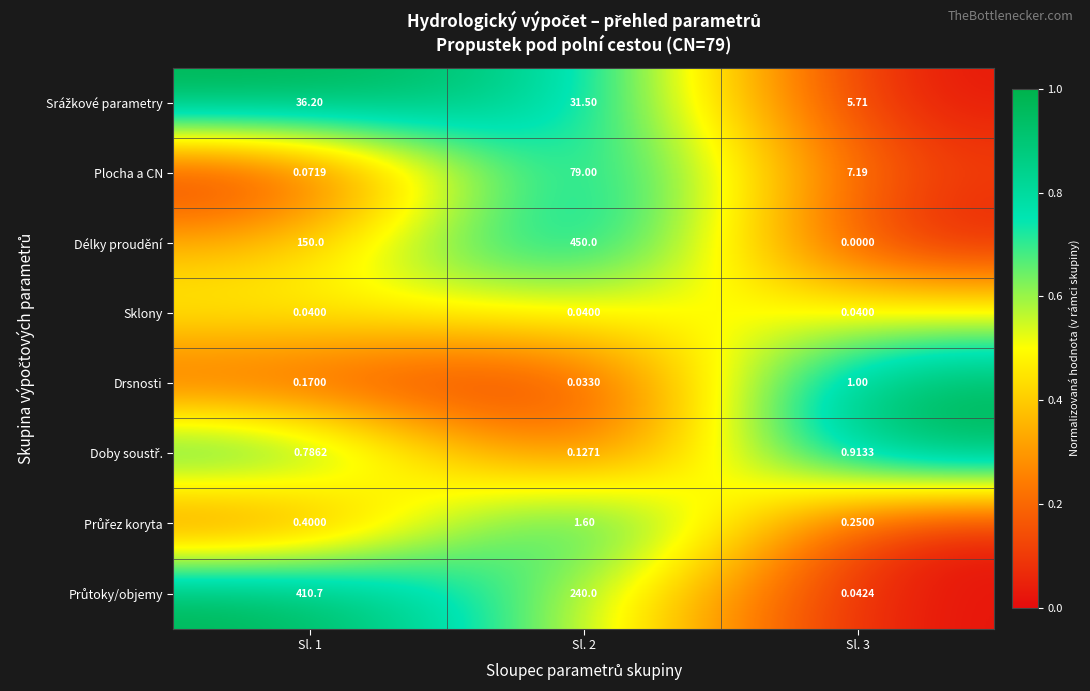

What is the difference between the highest and lowest values at Sl. 3?

7.2